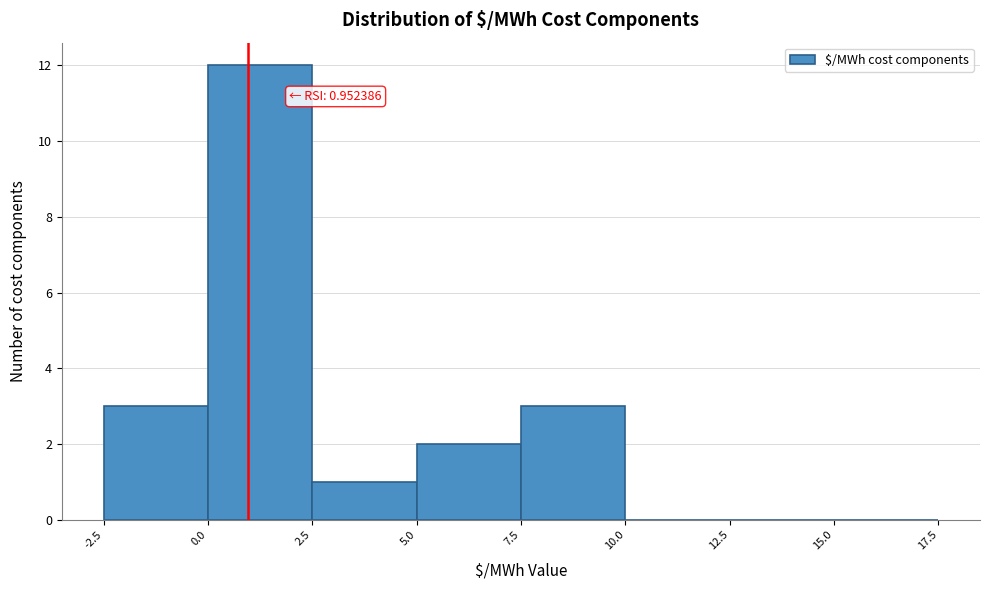

Over which range of the x-axis is the bar tallest?

0.0 to 2.5